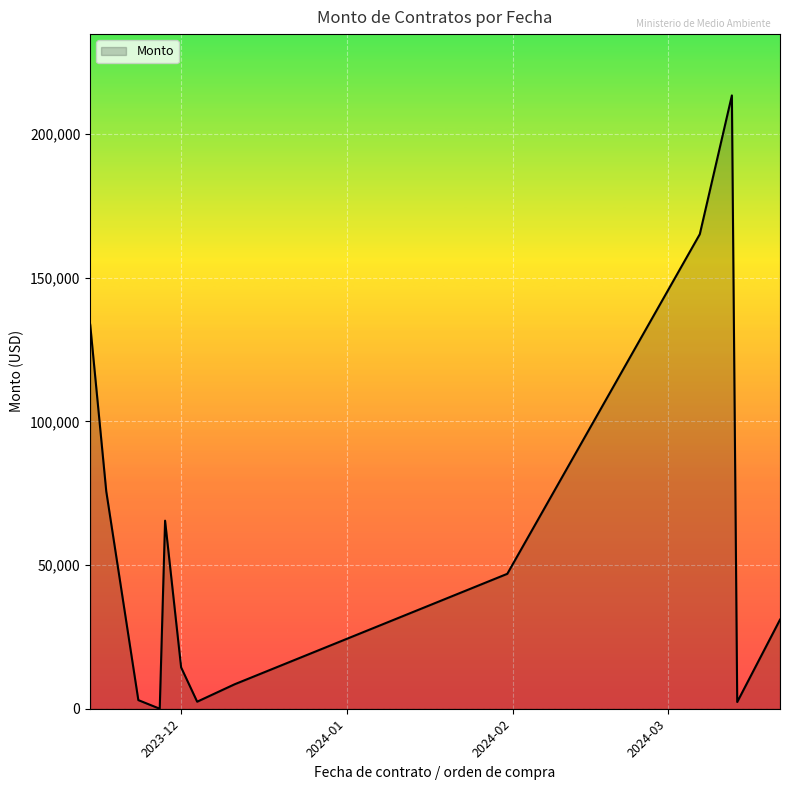

What is the maximum value shown in the chart?

213408.9